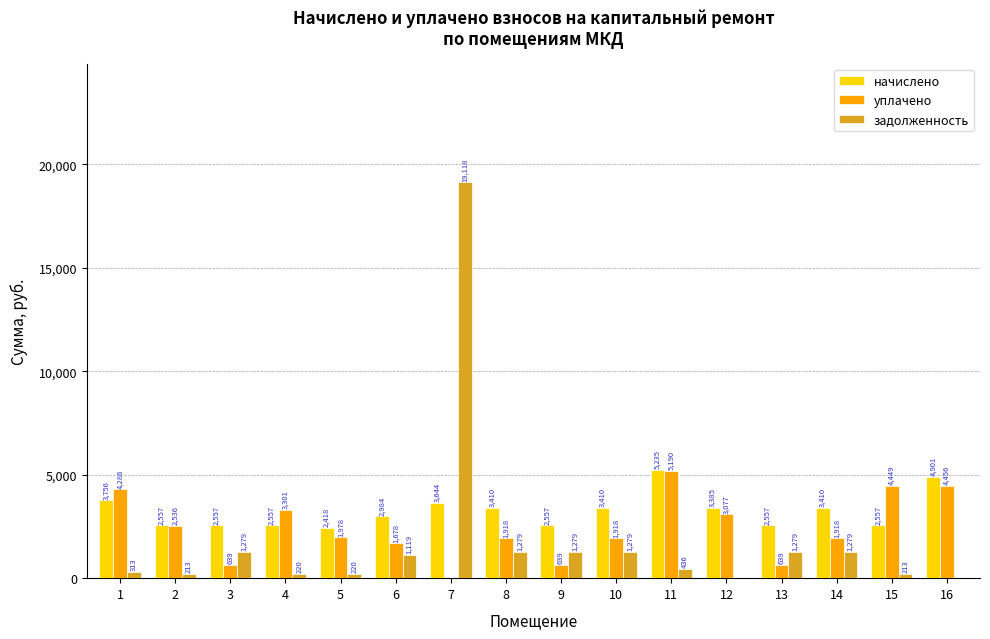

Which series changed the most between 13 and 16?

уплачено